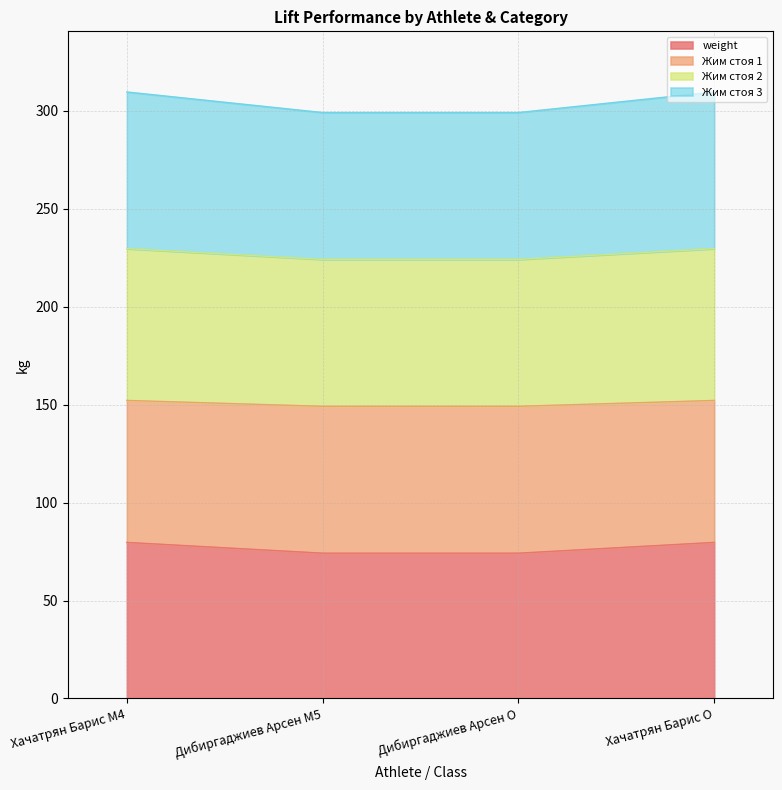

What position from the right is Дибиргаджиев Арсен O?

2